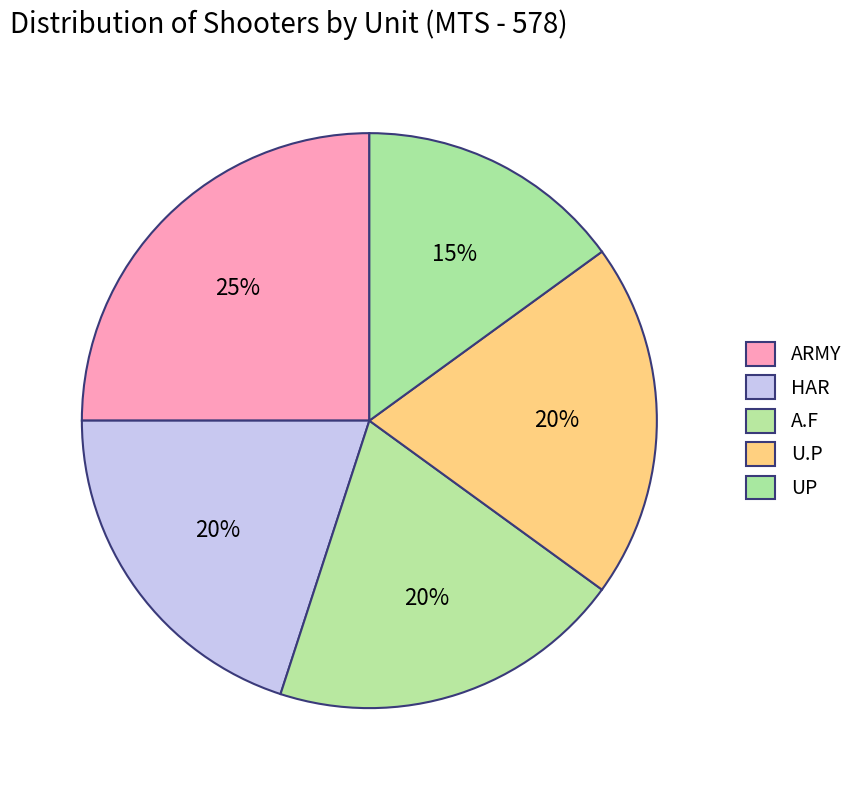

How many segments does this pie chart have?

5